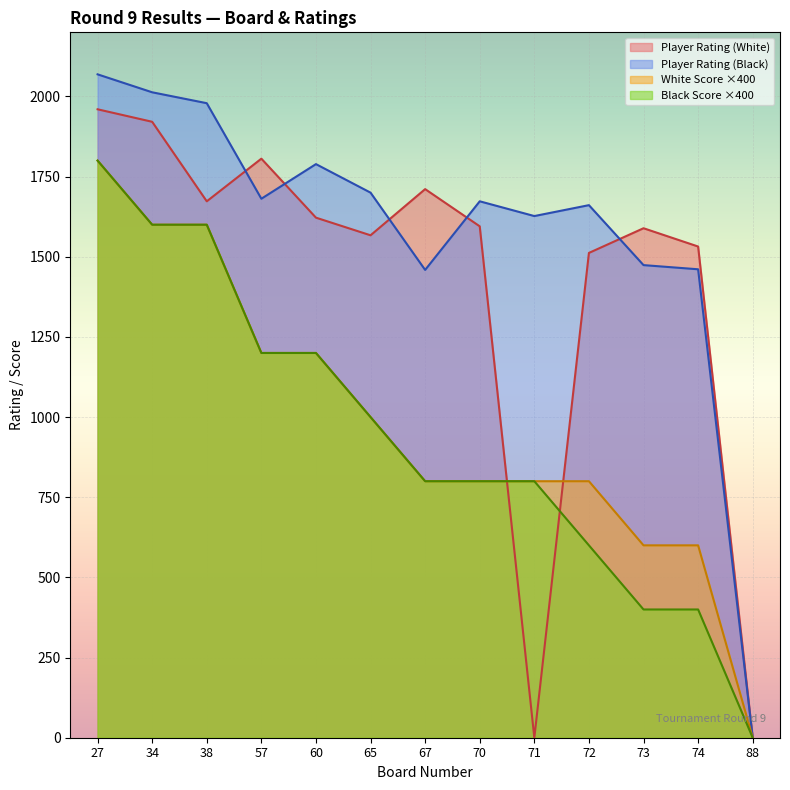

Reading left to right, transcribe all the data shown in this chart.

Player Rating (White): 27=1960	34=1921	38=1673	57=1806	60=1622	65=1567	67=1711	70=1595	71=0	72=1512	73=1589	74=1532	88=0
Player Rating (Black): 27=2069	34=2013	38=1979	57=1681	60=1789	65=1700	67=1459	70=1673	71=1627	72=1661	73=1474	74=1461	88=0
White Score: 27=1800	34=1600	38=1600	57=1200	60=1200	65=1000	67=800	70=800	71=800	72=800	73=600	74=600	88=0
Black Score: 27=1800	34=1600	38=1600	57=1200	60=1200	65=1000	67=800	70=800	71=800	72=600	73=400	74=400	88=0